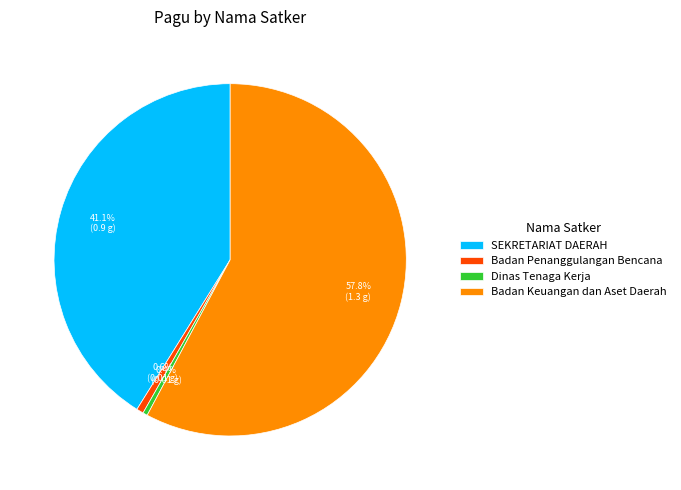

What portion of the pie excludes SEKRETARIAT DAERAH?

58.9%